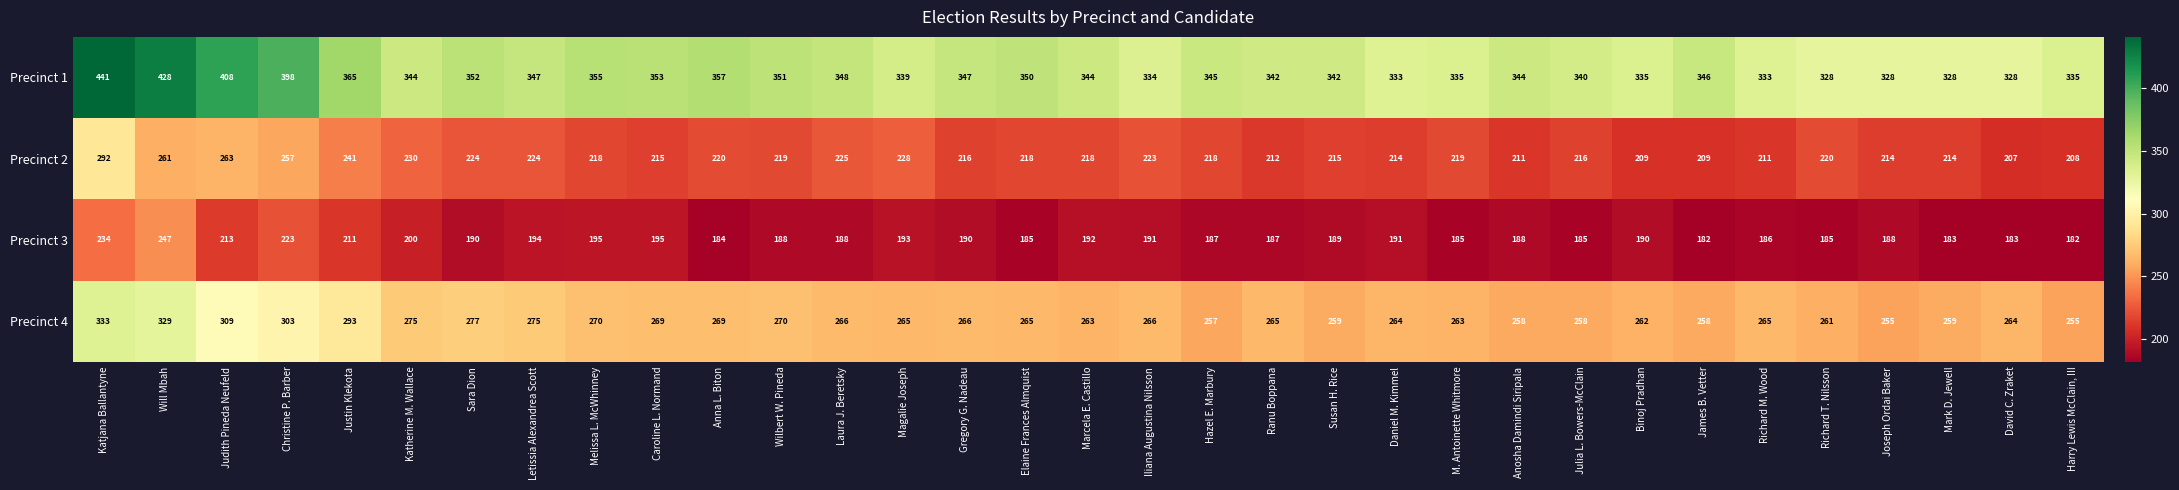

The Precinct 3 series shows 185 at Elaine Frances Almquist. True or false?

True